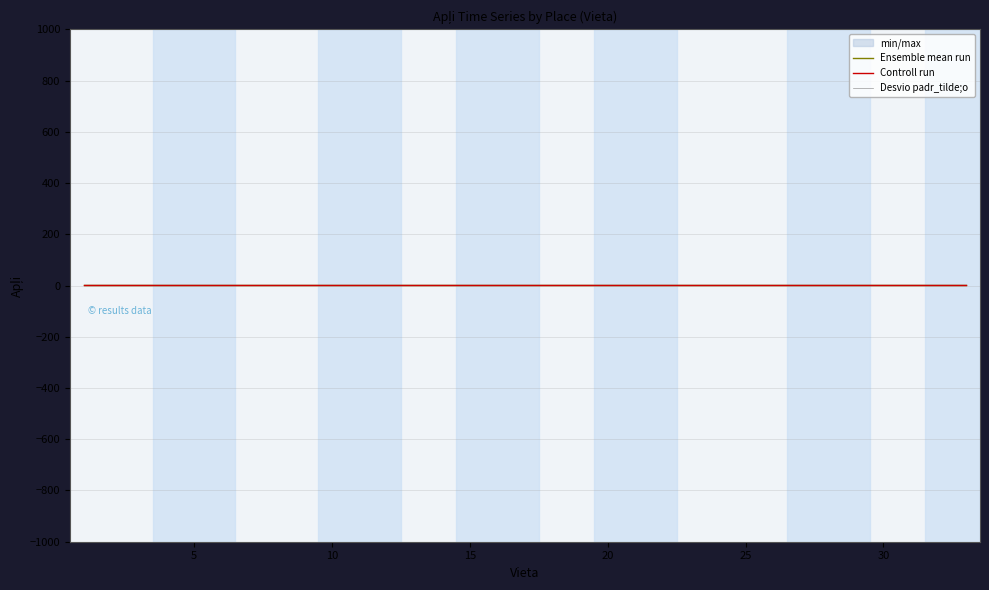

What is the highest value of the Desvio padr_tilde;o series?

2.1